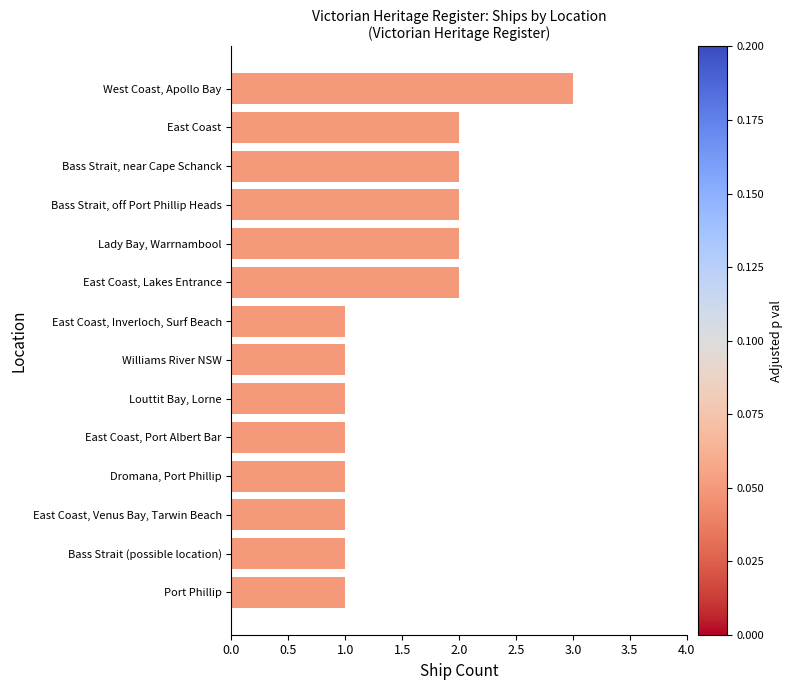

What is the average value?

2